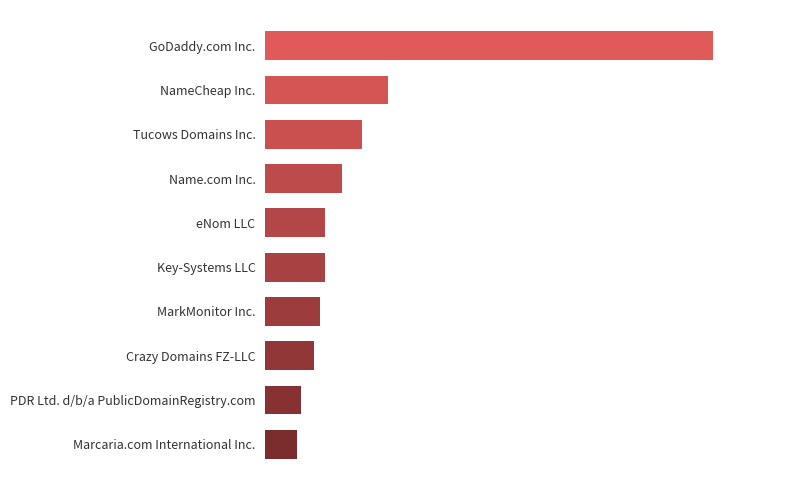

What is the maximum value shown in the chart?

437